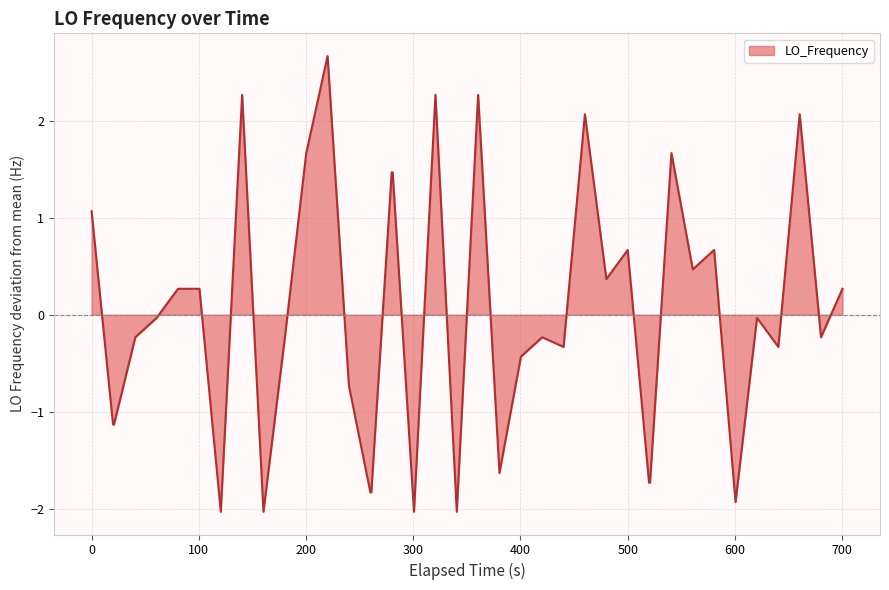

What is the difference between the maximum and minimum values?

4.7